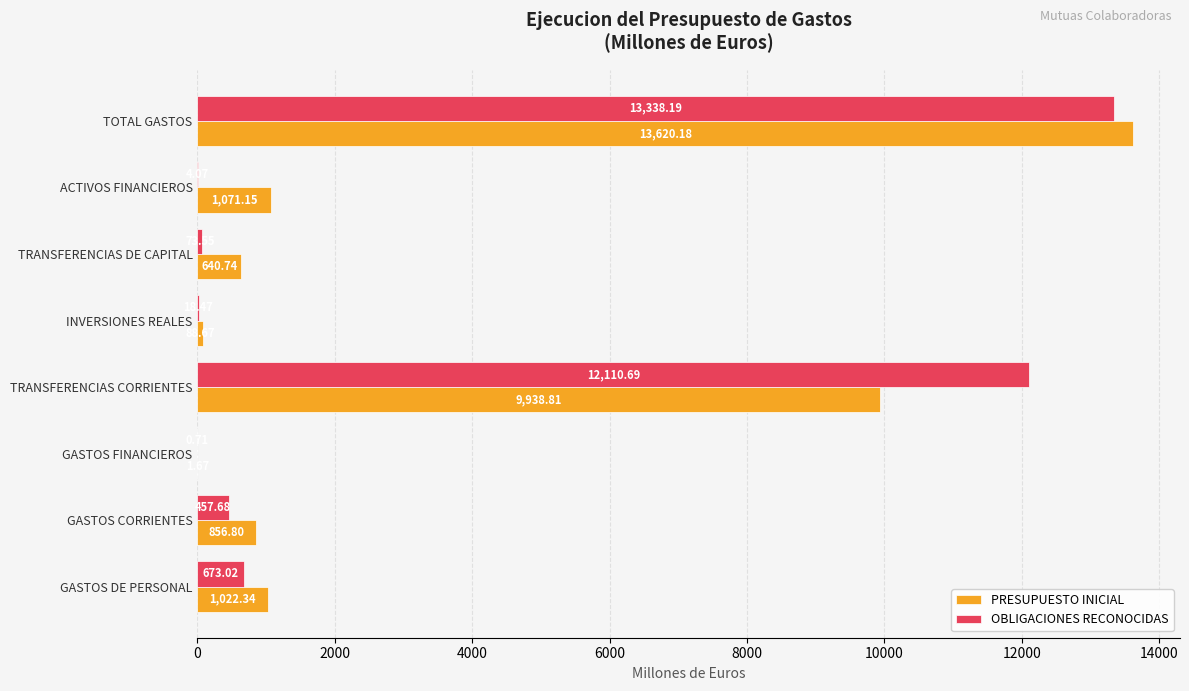

Which series changed the most between INVERSIONES REALES and TOTAL GASTOS?

PRESUPUESTO INICIAL